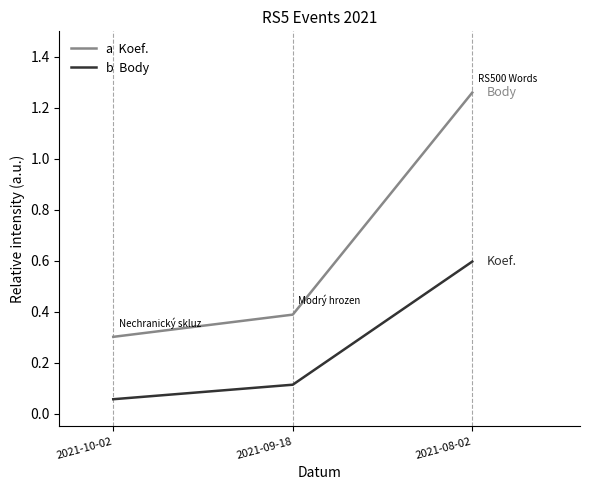

What position from the right is 2021-09-18?

2